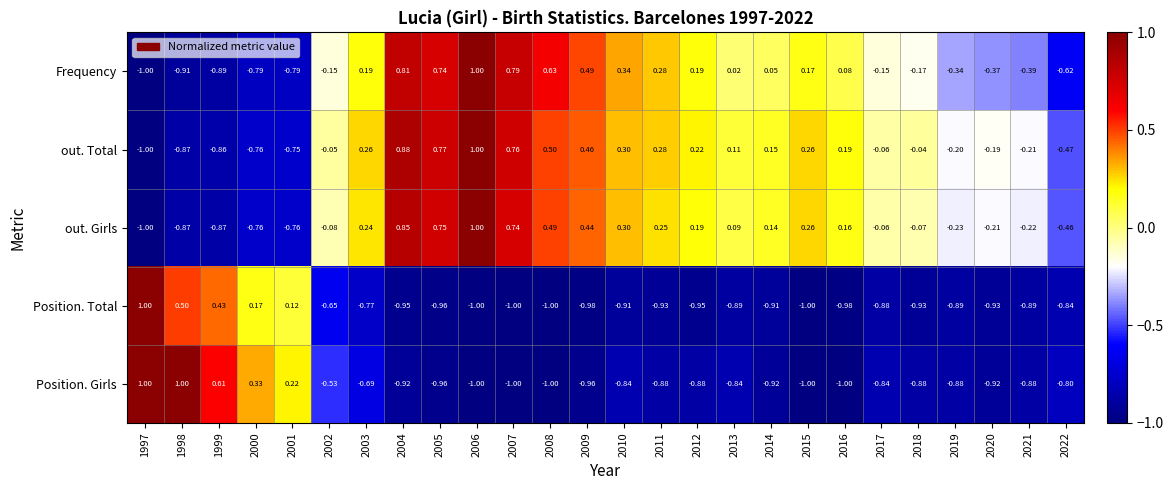

Between 2007 and 2015, which series saw the biggest shift?

Frequency